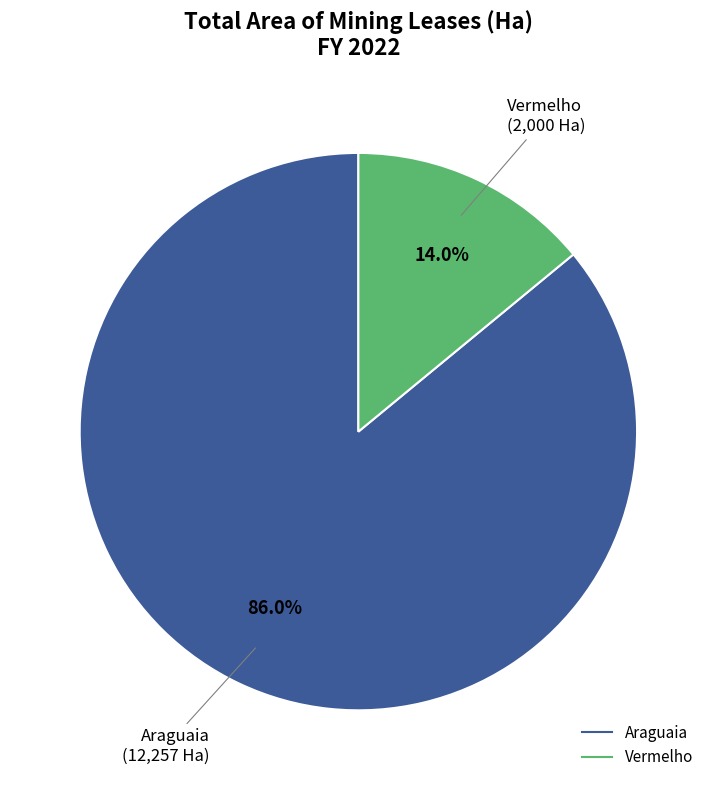

What is the ratio of the value at Araguaia to the value at Vermelho?

6.1